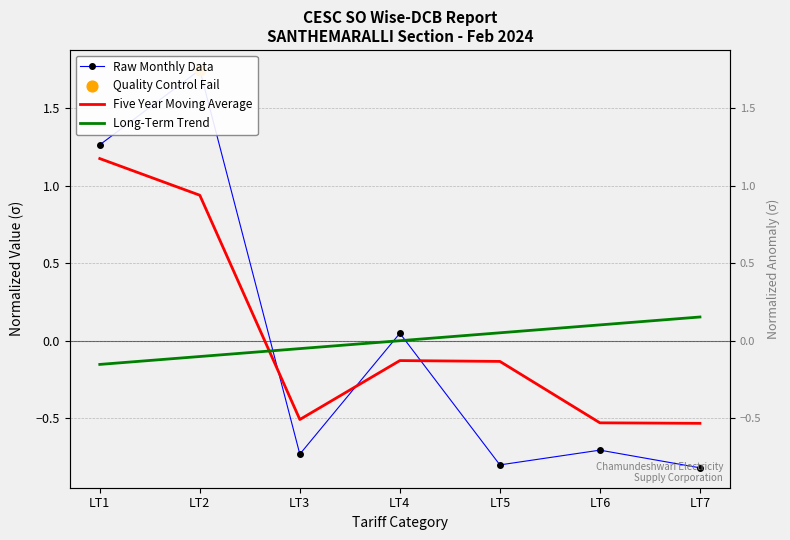

At how many categories does at least one series exceed 0?

6